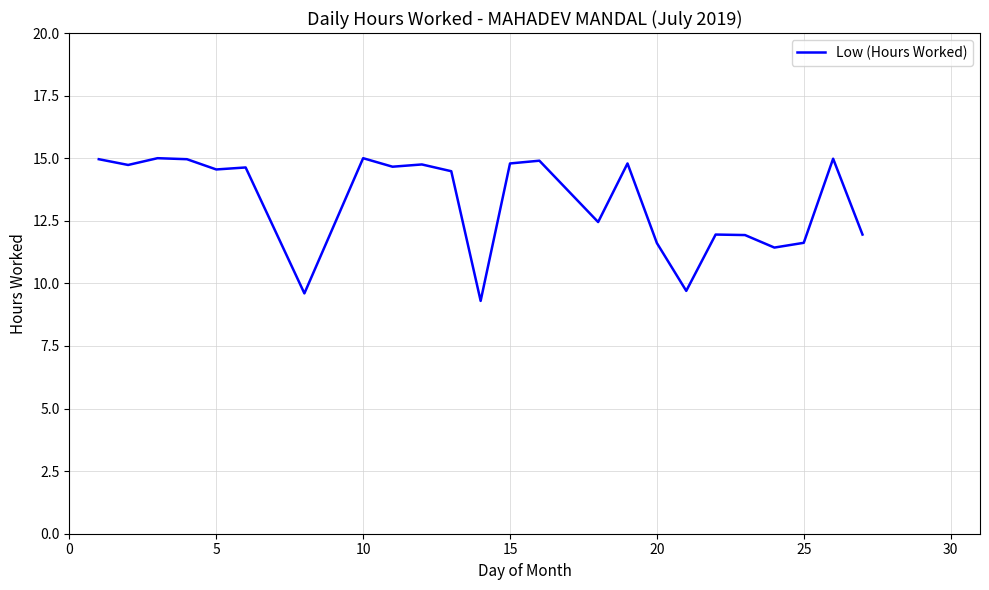

What is the greatest value displayed?

15.0